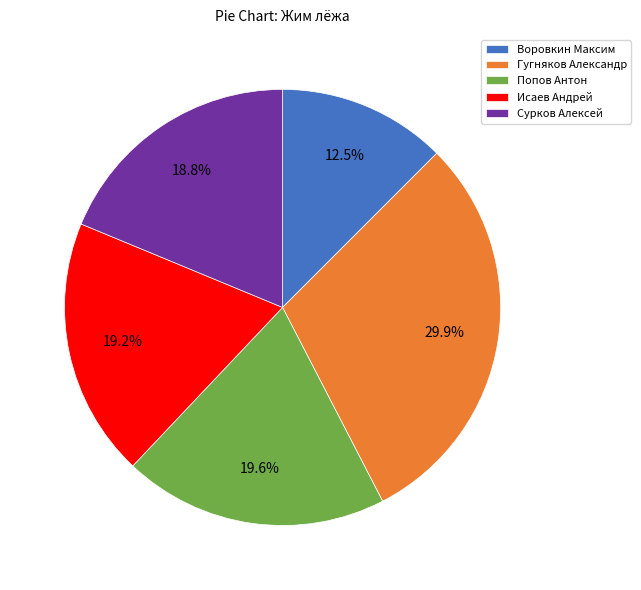

How many segments does this pie chart have?

5